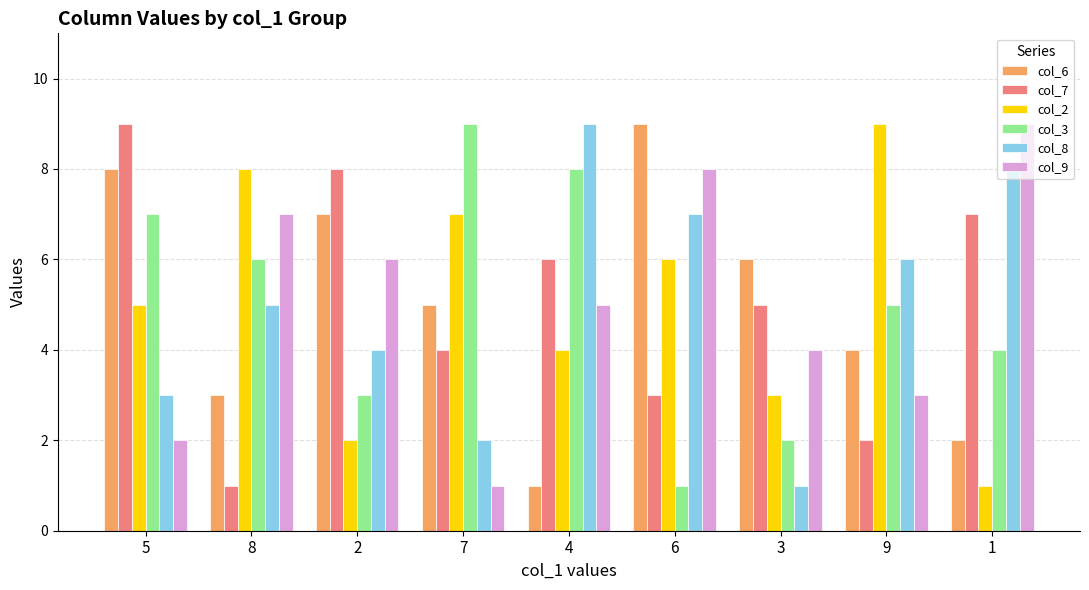

What is the difference between the second highest and second lowest values in the col_3 series?

6